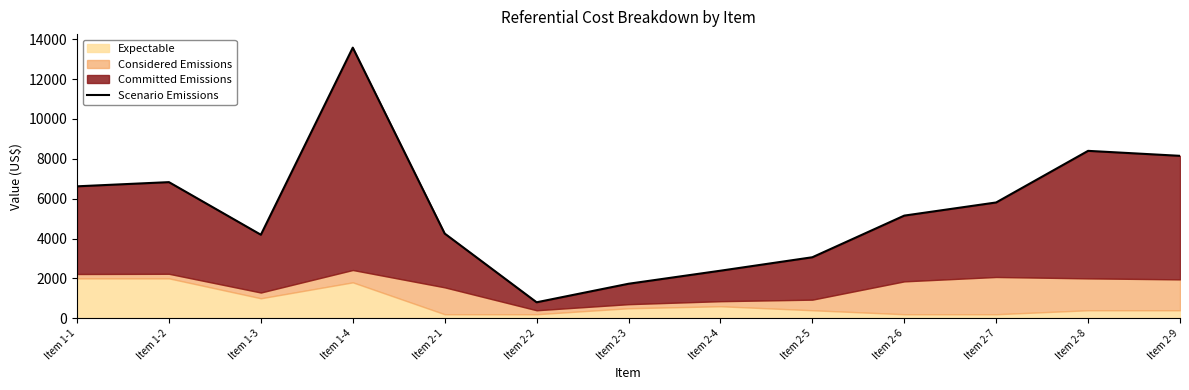

What is the change in value from Item 1-4 to Item 2-7?

-7770